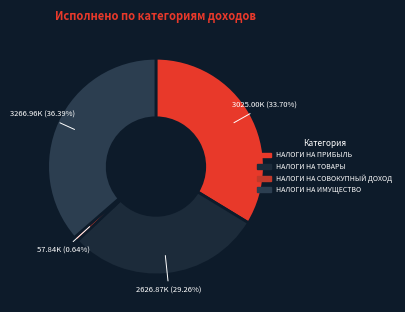

Is there any slice that represents more than half of the pie?

No